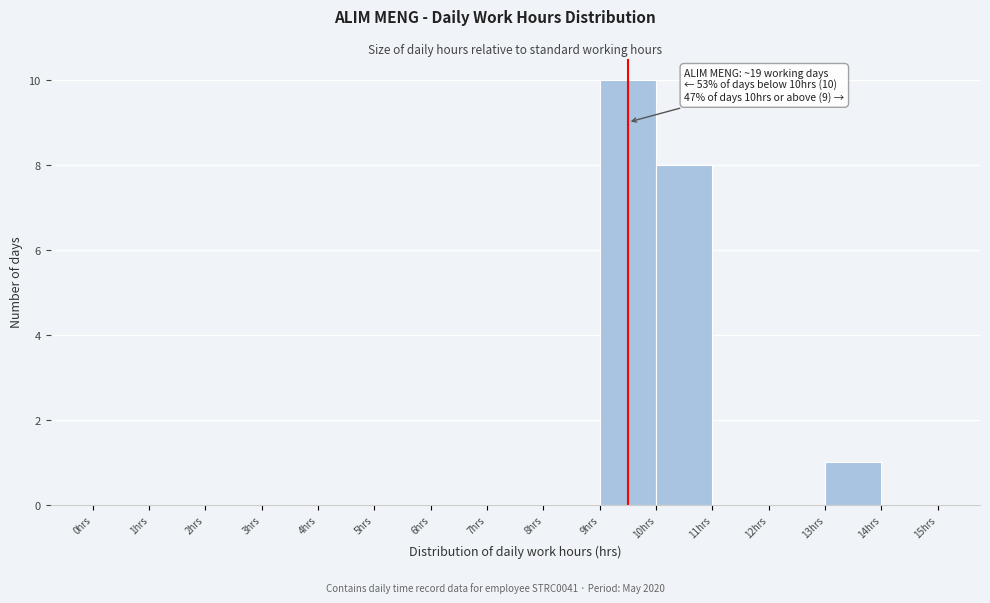

Which range on the x-axis has the tallest bar?

9 to 10